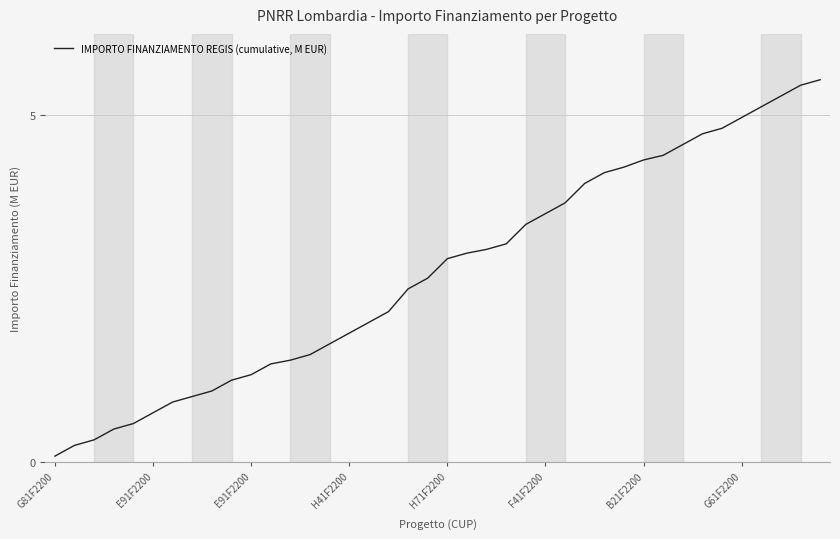

What is the greatest value displayed?

5.5